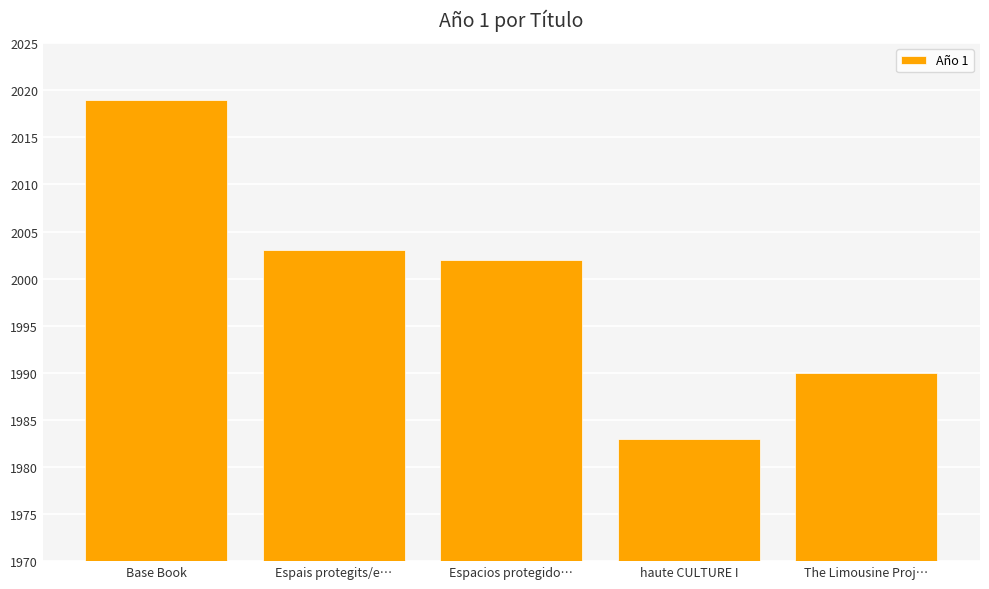

Reading left to right, extract all data points from this chart.

Base Book=2019	Espais protegits/e…=2003	Espacios protegido…=2002	haute CULTURE I=1983	The Limousine Proj…=1990